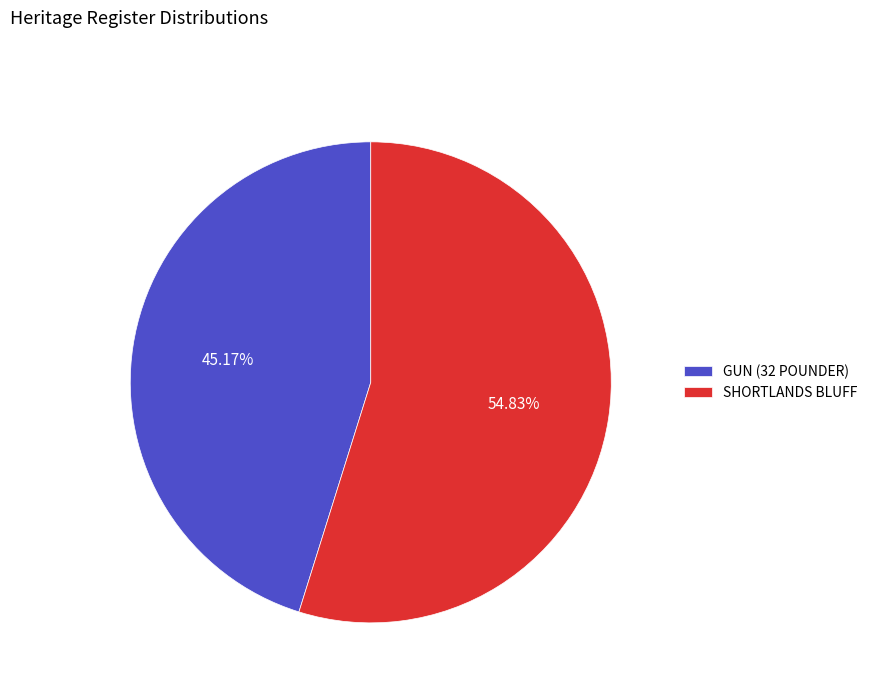

What percentage is the GUN (32 POUNDER) slice, to the nearest percent?

45%